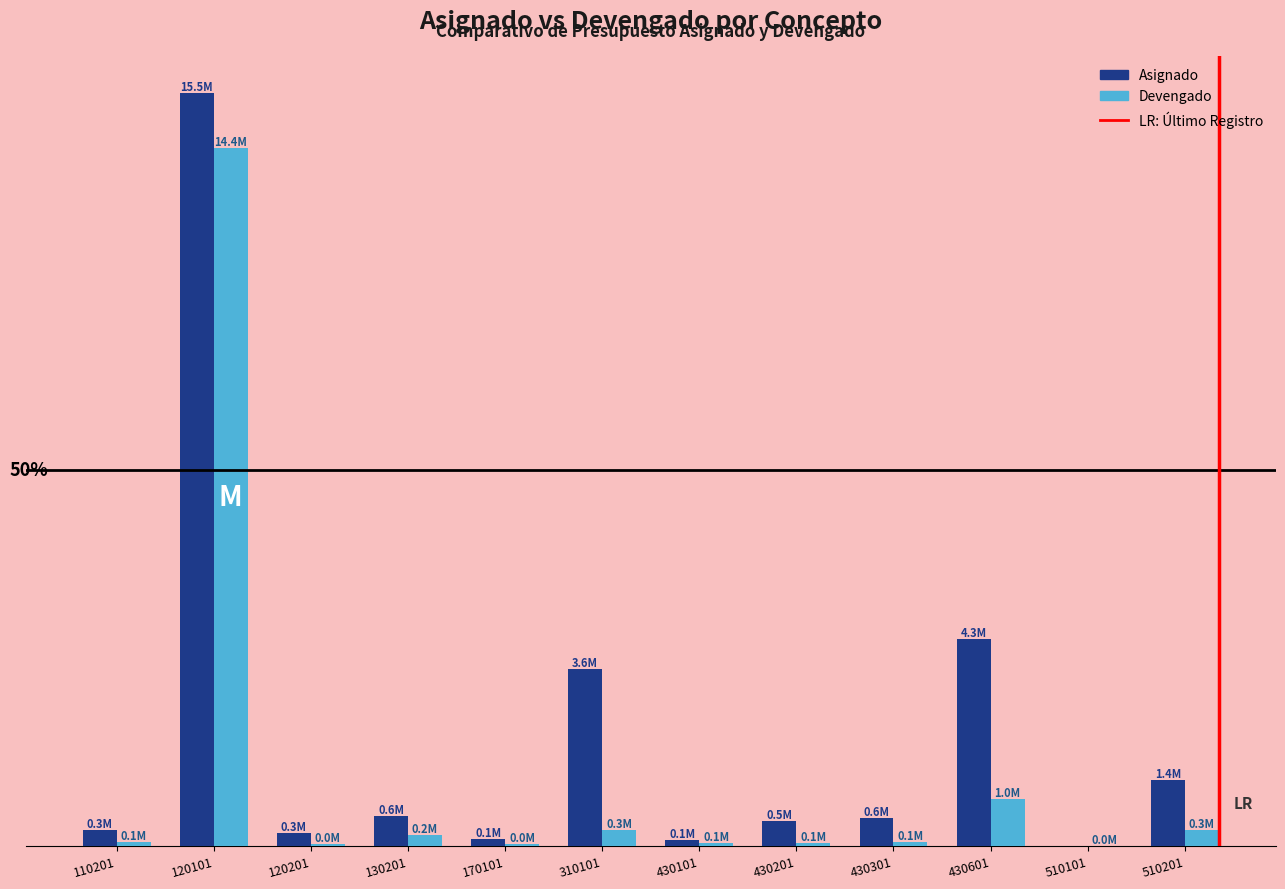

What is the sum of the Devengado values at 510201 and 110201?

415544.1